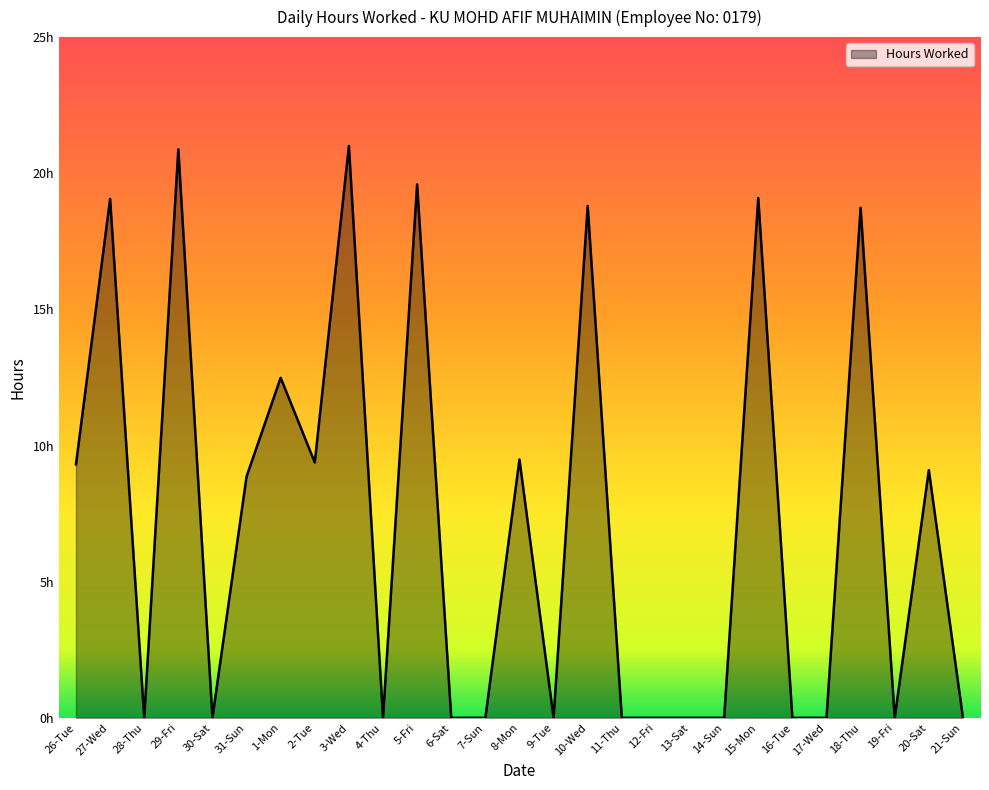

Reading right to left, extract all data points from this chart.

0.0	9.1	0.0	18.7	0.0	0.0	19.1	0.0	0.0	0.0	0.0	18.8	0.0	9.5	0.0	0.0	19.6	0.0	21.0	9.4	12.5	8.9	0.0	20.9	0.0	19.1	9.3